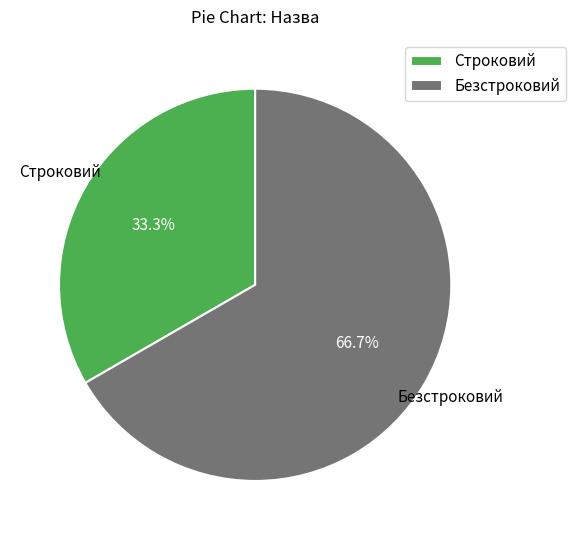

To the nearest percent, what is the difference between the Безстроковий and Строковий slice percentages?

33%